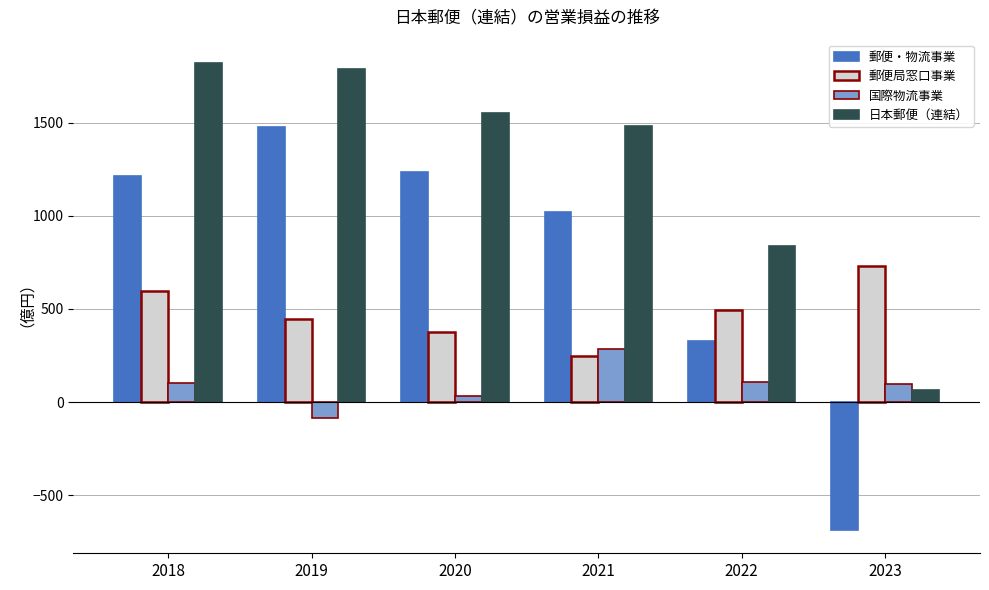

What value does the 国際物流事業 series have at 2022, to the nearest 5?

105